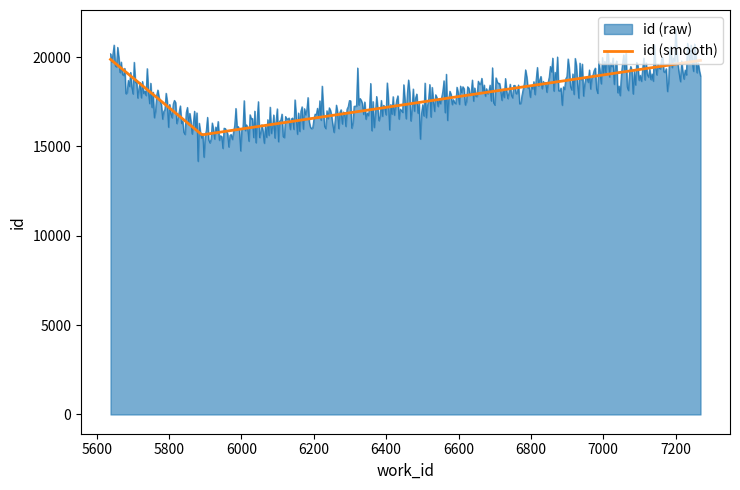

What is the greatest value displayed?

21557.3